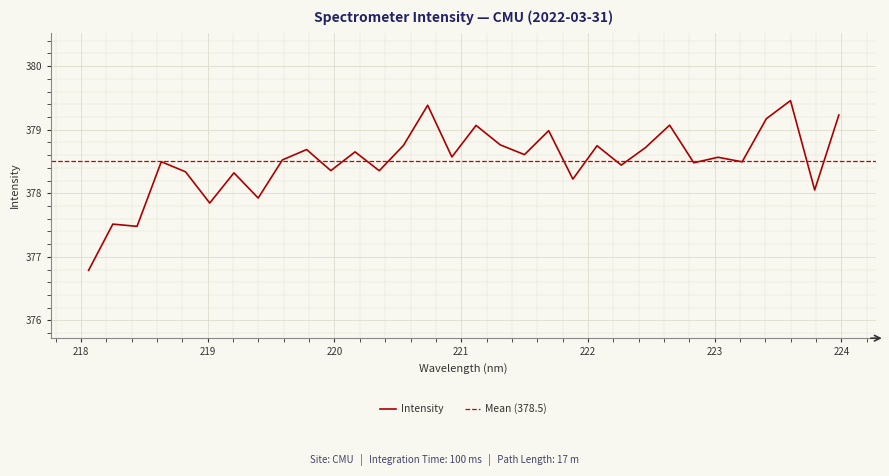

Where is the first local maximum?

218.2508